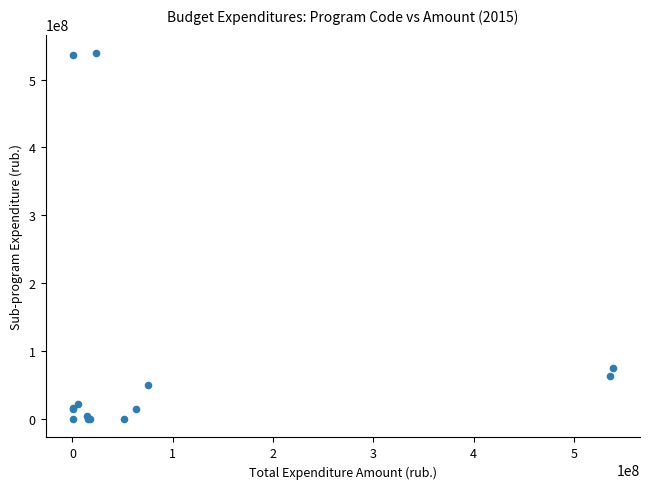

What Y value in the scatter plot is closest to 269604733?

75006000